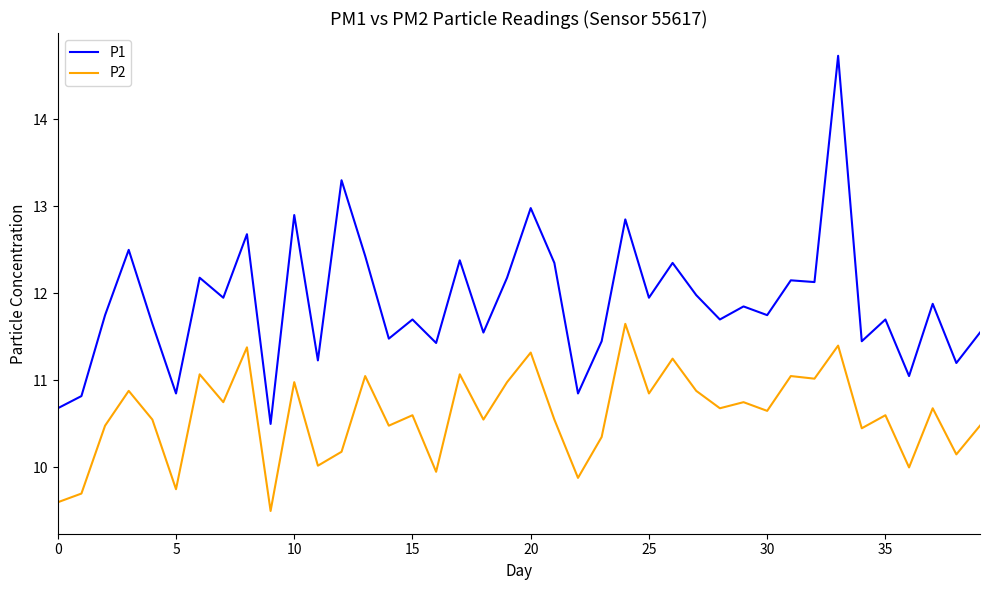

What are all the series names shown in the legend?

P1, P2